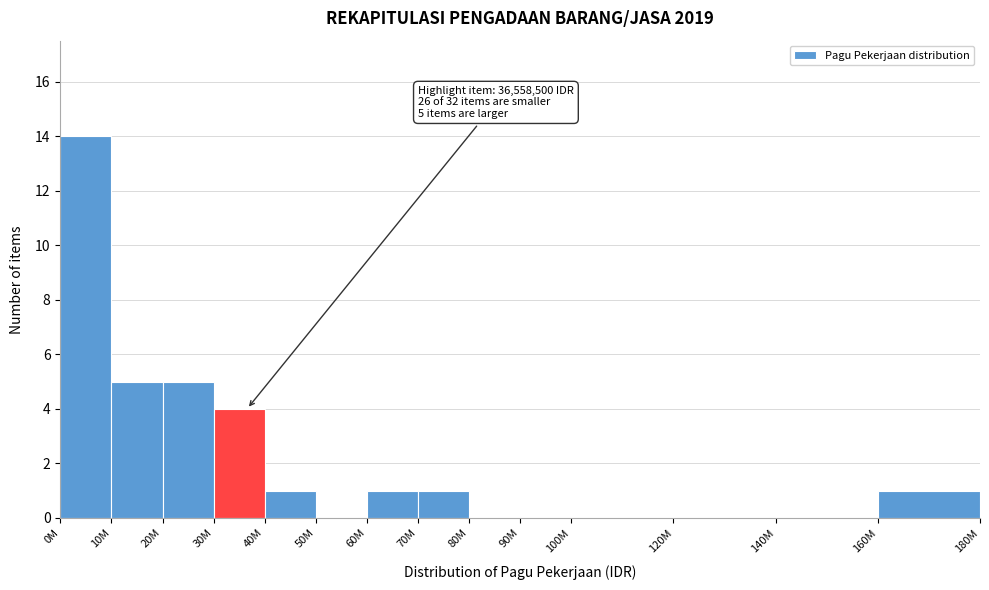

The value at 30M is 4. True or false?

True